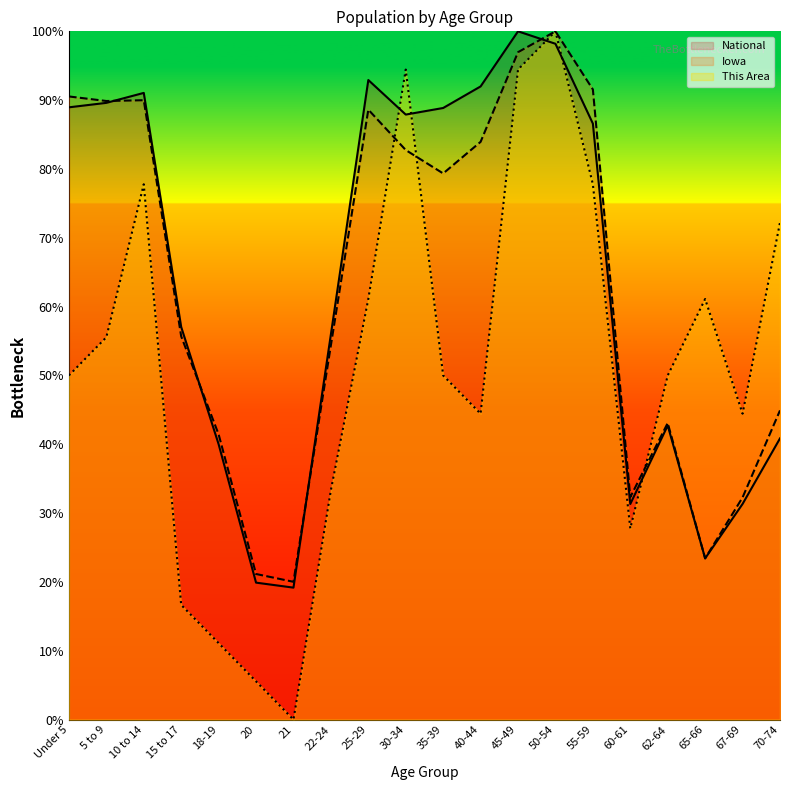

What is the sum of the Iowa values at 18-19 and 67-69?

73.7